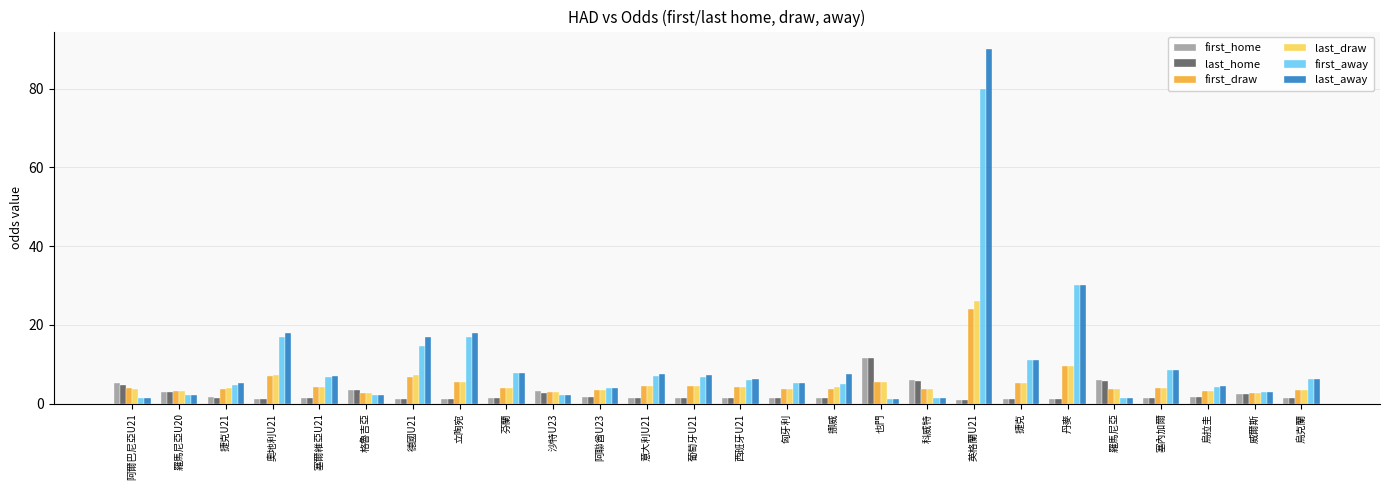

At how many categories does at least one series exceed 69?

1